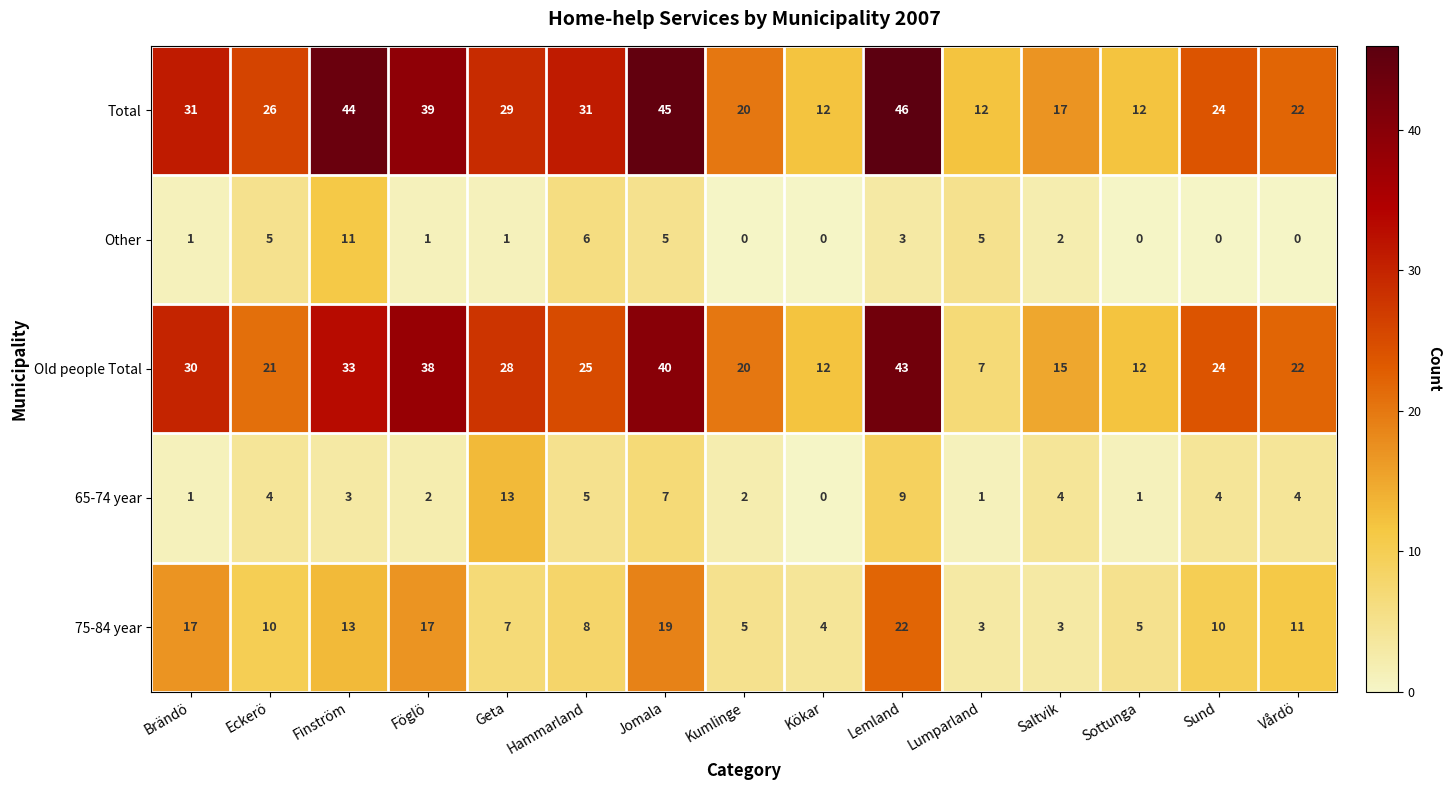

What is the maximum value shown in the chart?

46